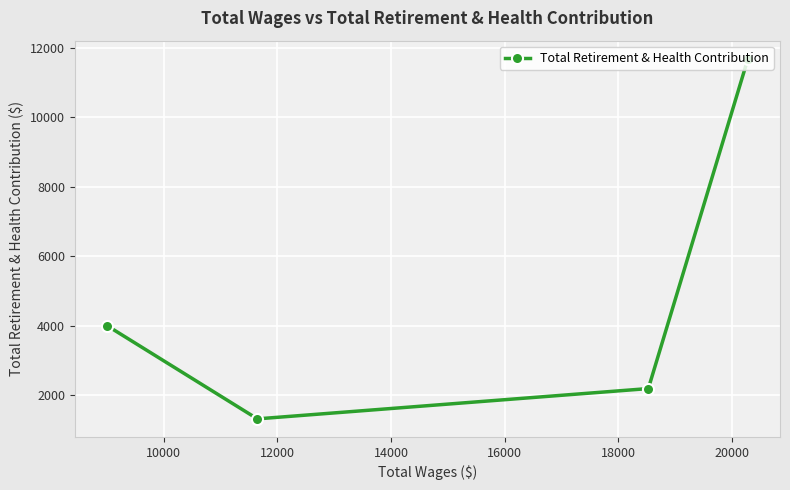

Count the number of categories in the chart.

4